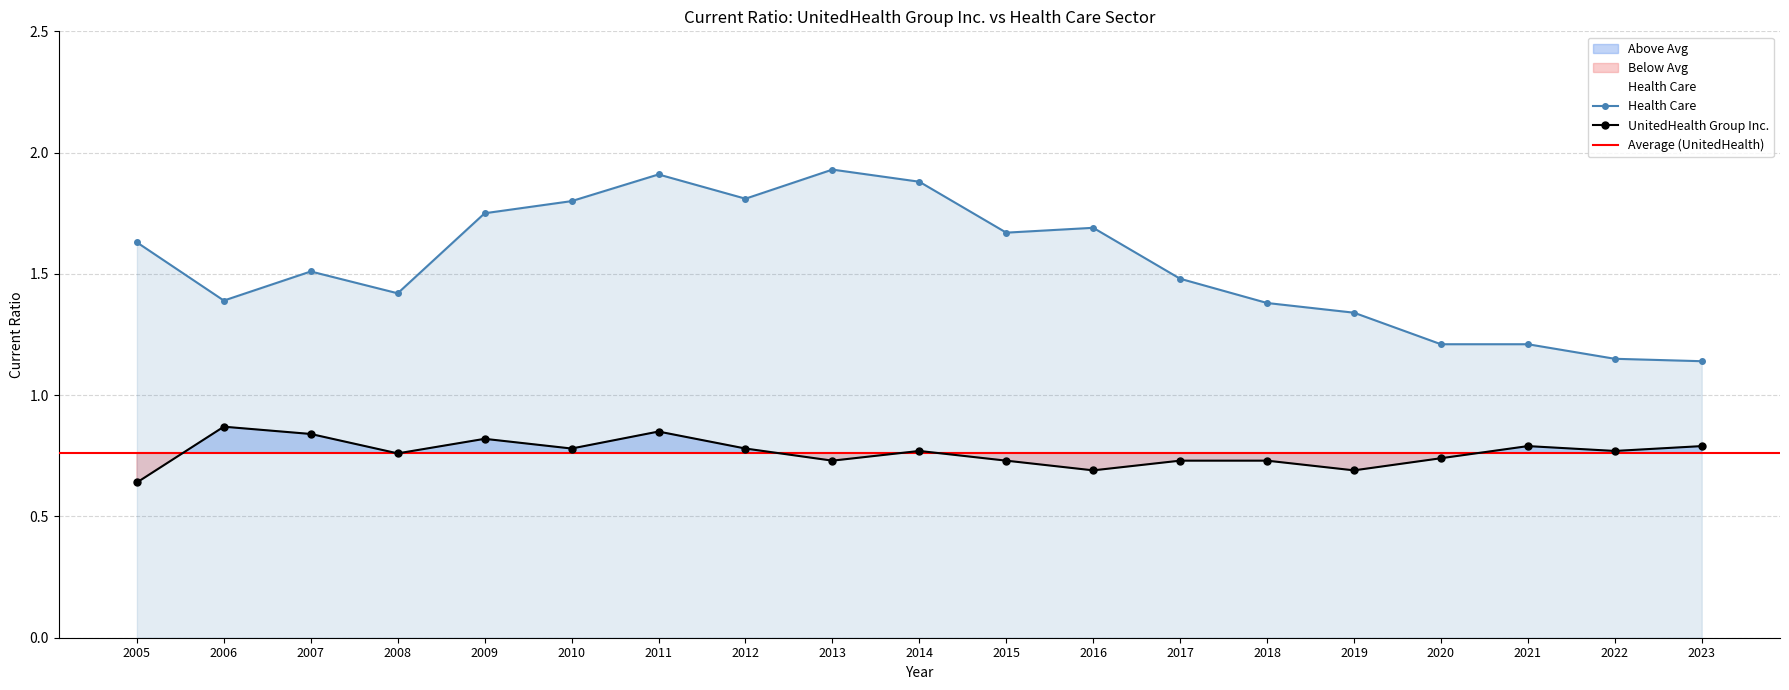

True or false: Health Care and UnitedHealth Group Inc. intersect in this chart.

False